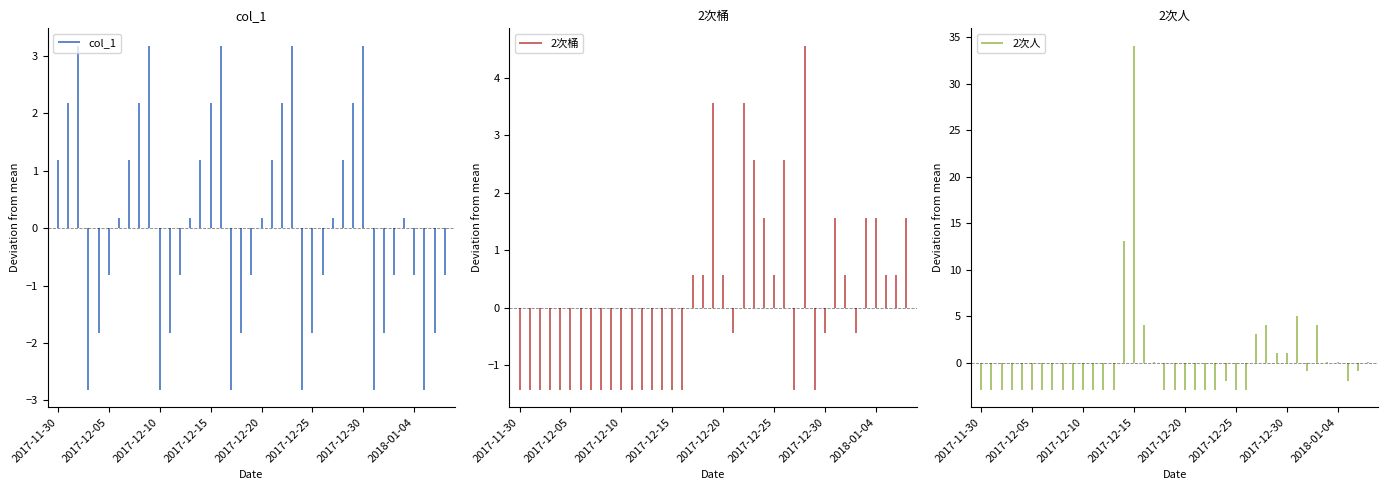

Rank the series by their average value, from lowest to highest.

2次桶, 2次人, col_1